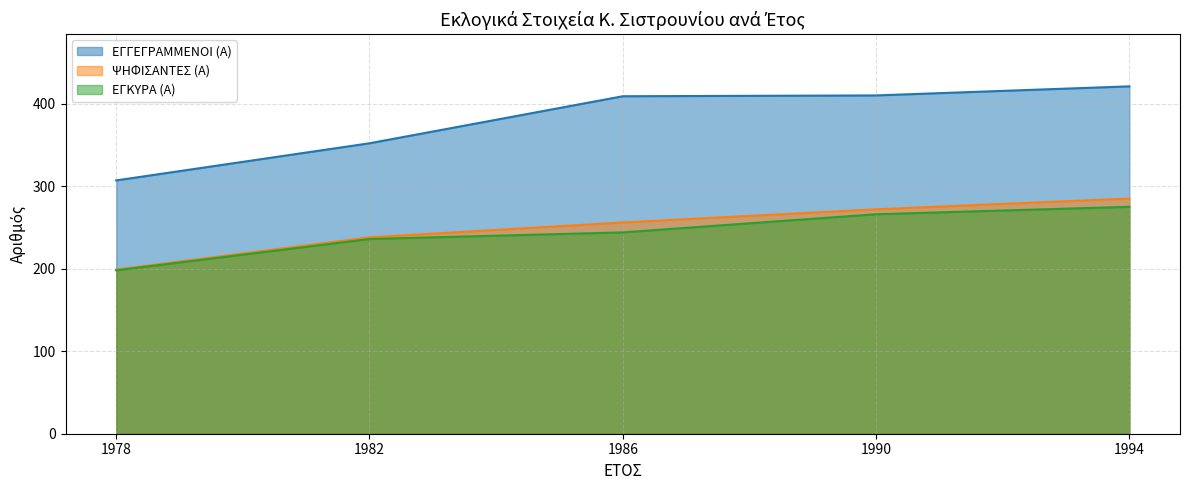

Which series has the largest total across all categories?

ΕΓΓΕΓΡΑΜΜΕΝΟΙ (Α)